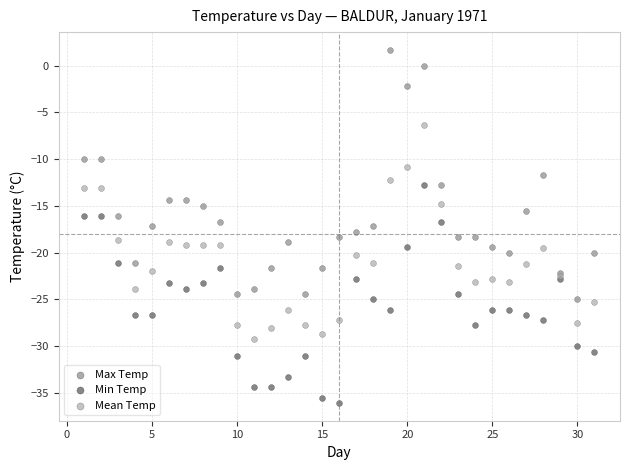

Which series contains the highest Y value?

Max Temp